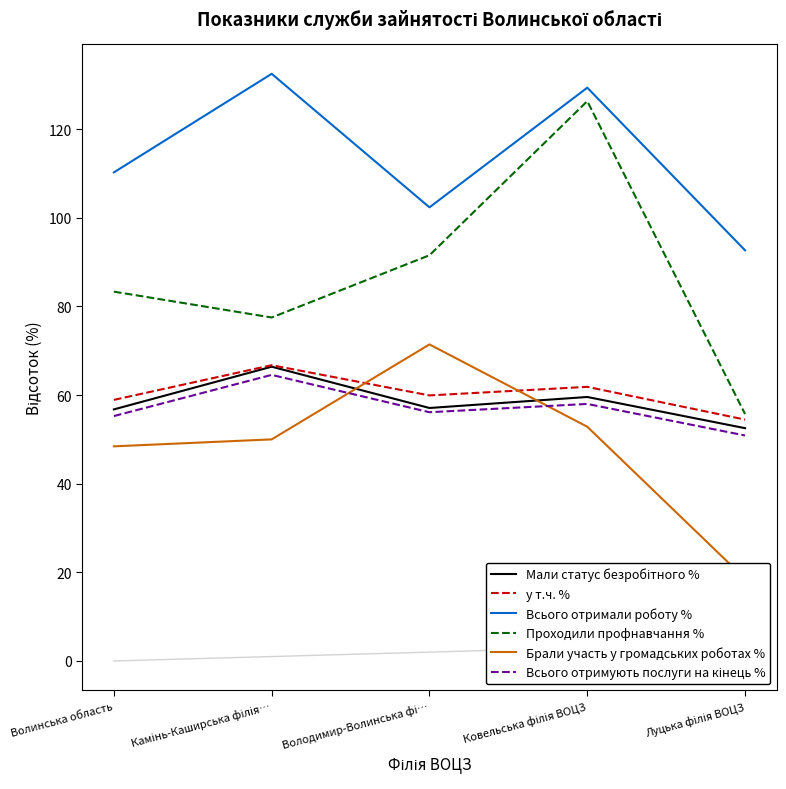

What is the difference between the highest and lowest values at Камінь-Каширська філія…?

82.5